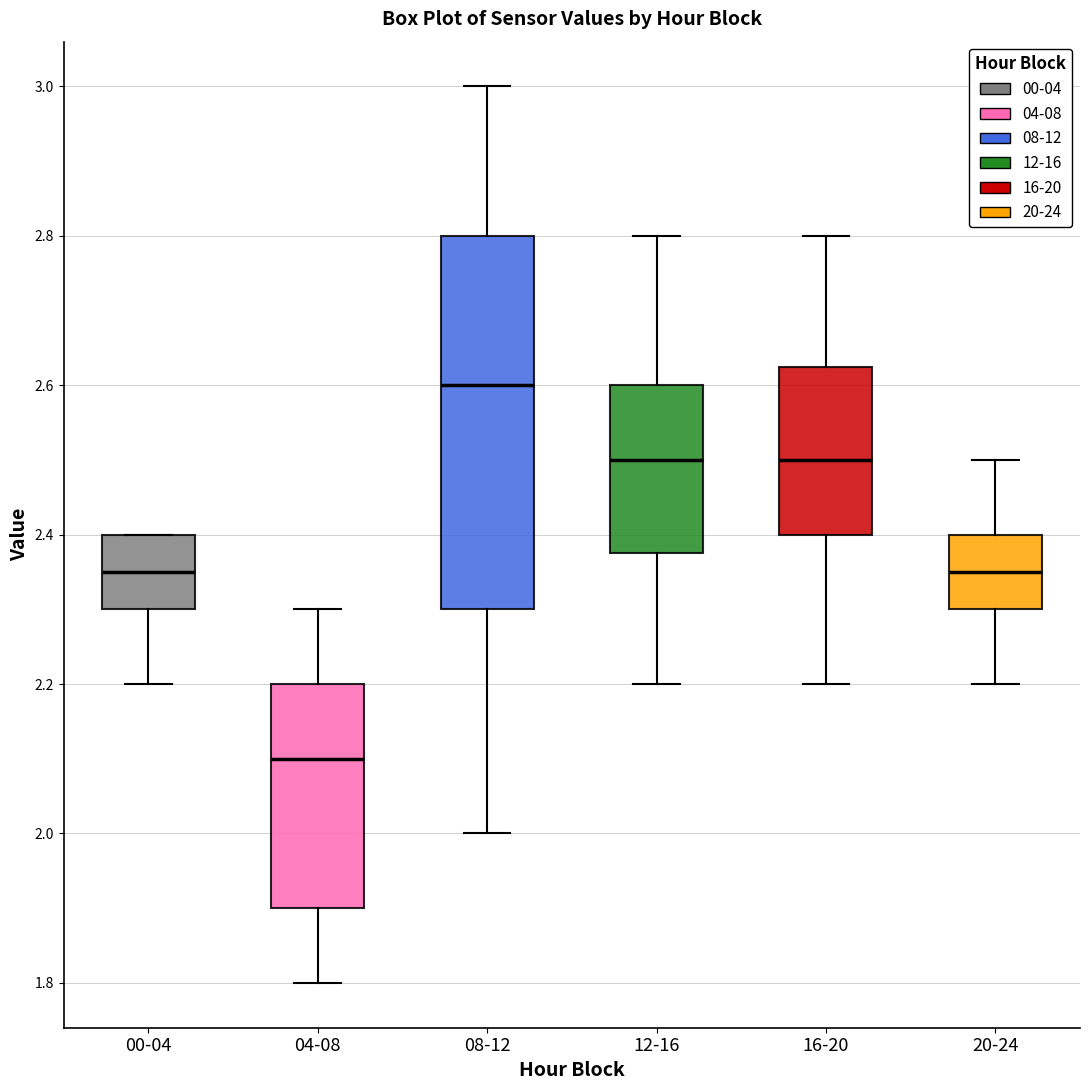

Where does the lower whisker of the box for 20-24 end on the y-axis? The values are not printed on the chart, so give them approximately, as read against the axis.

2.20